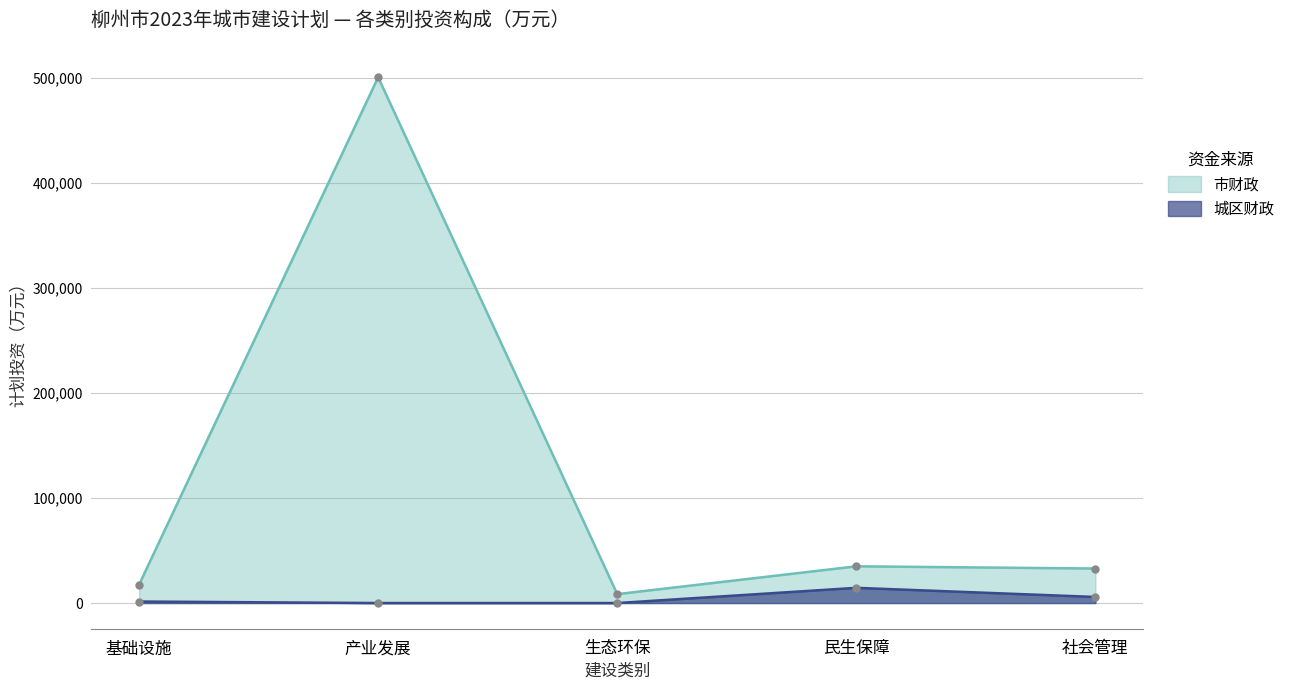

Rank the categories by 城区财政 value from lowest to highest.

产业发展, 生态环保, 基础设施, 社会管理, 民生保障